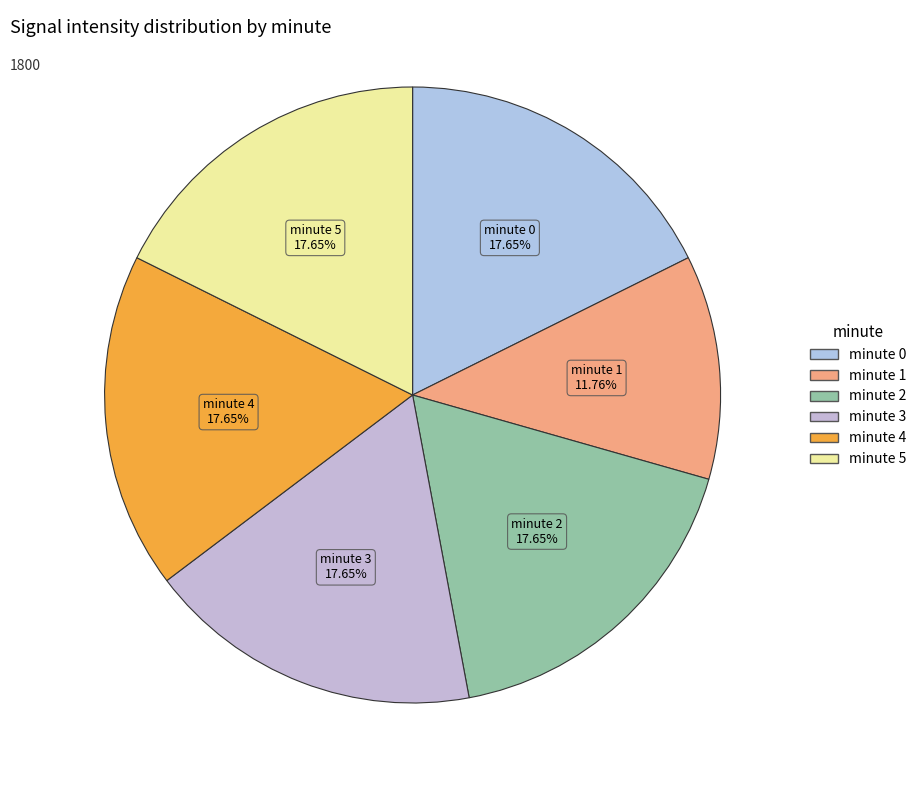

What percentage is the minute 5 slice, to the nearest percent?

18%